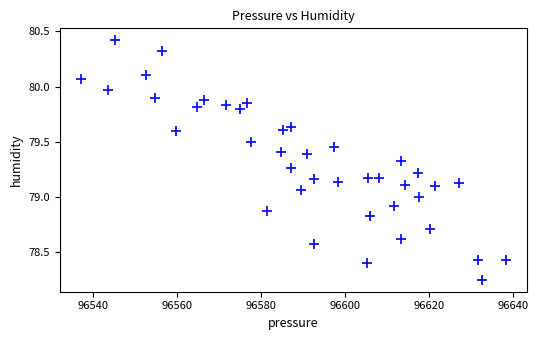

What is the range of X values (max minus min)?

101.0